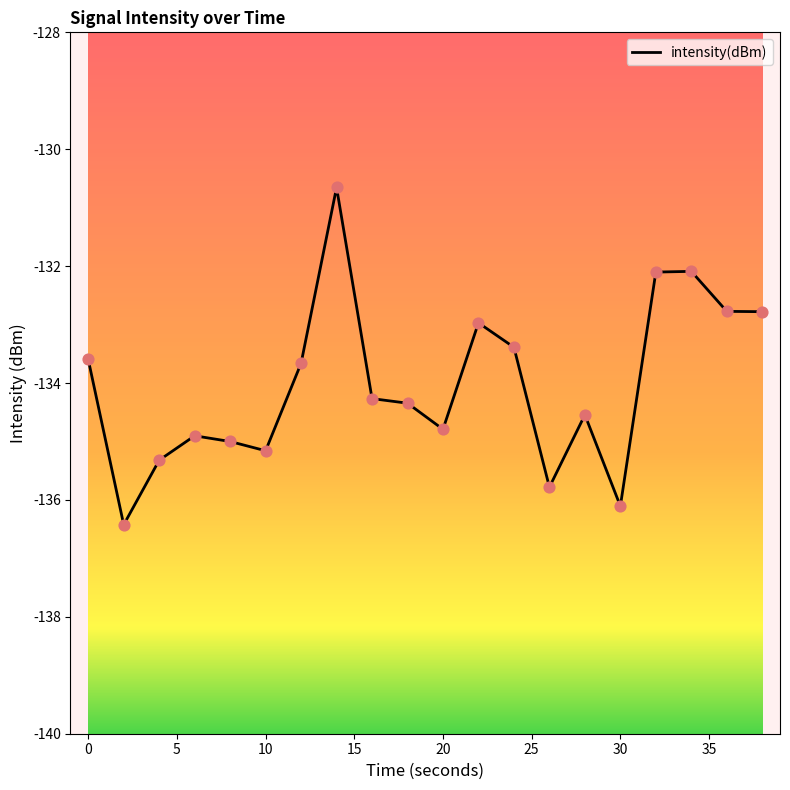

What is the smallest value displayed?

-136.4